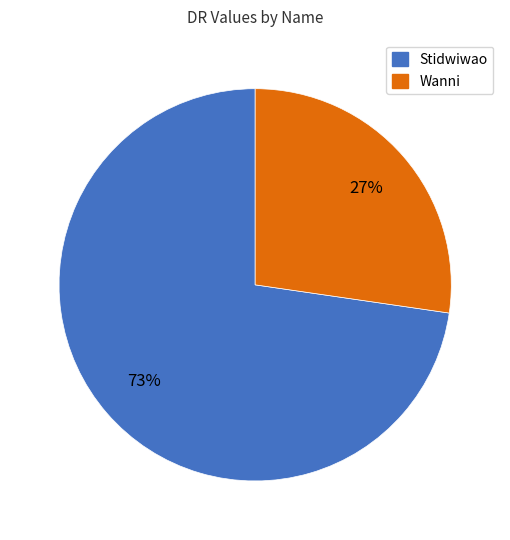

Which slice is the largest?

Stidwiwao